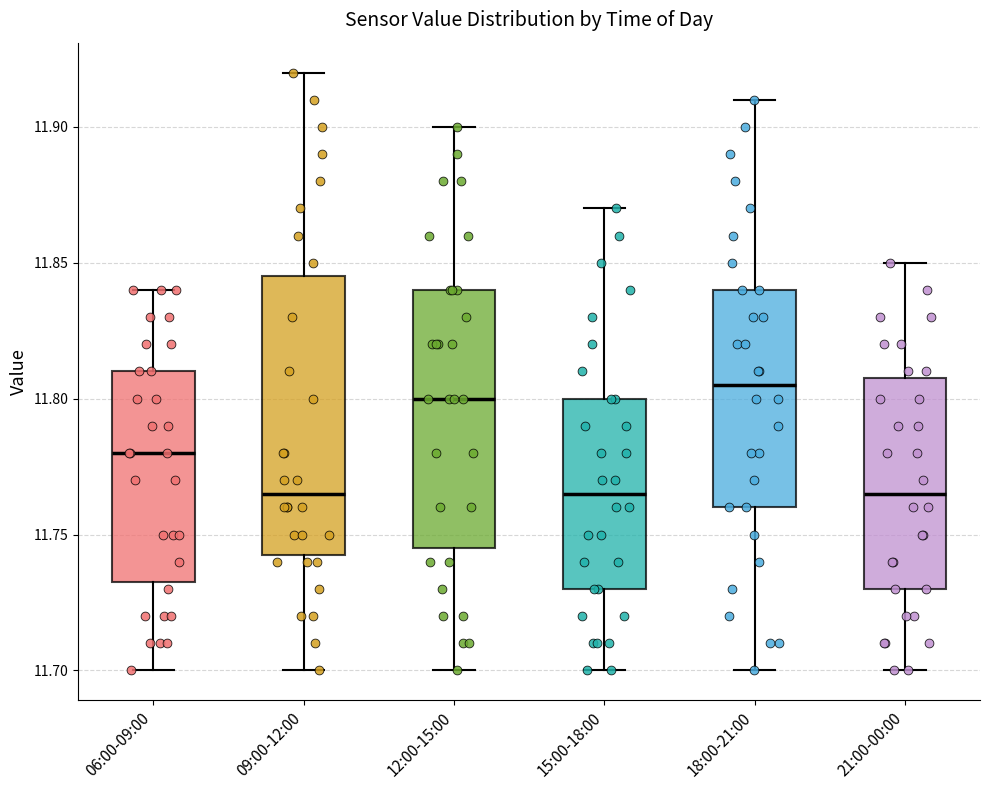

Which box is the tallest, from its lower edge to its upper edge?

09:00-12:00